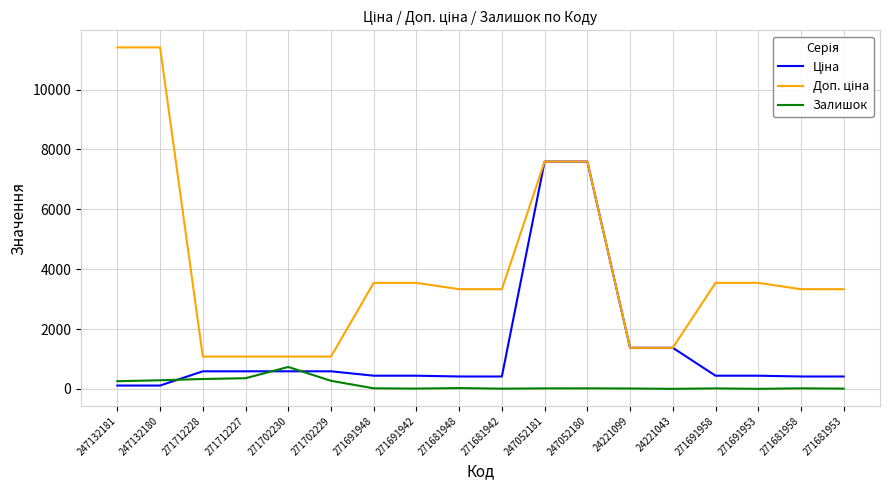

What is the maximum value shown in the chart?

11410.0